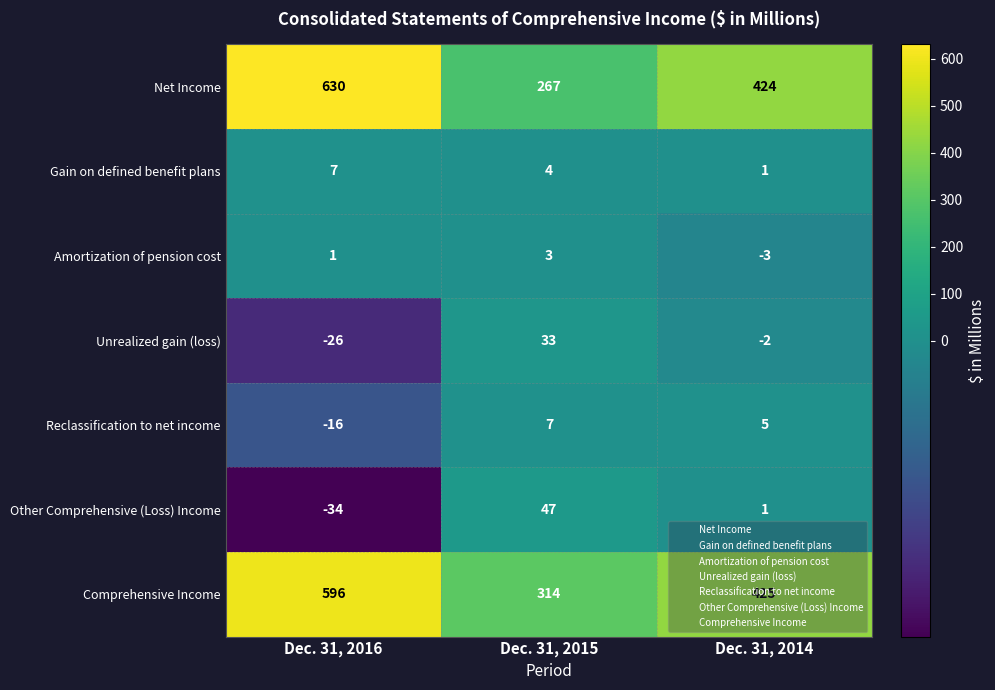

What is the spread (max minus min) of values at Dec. 31, 2015?

311